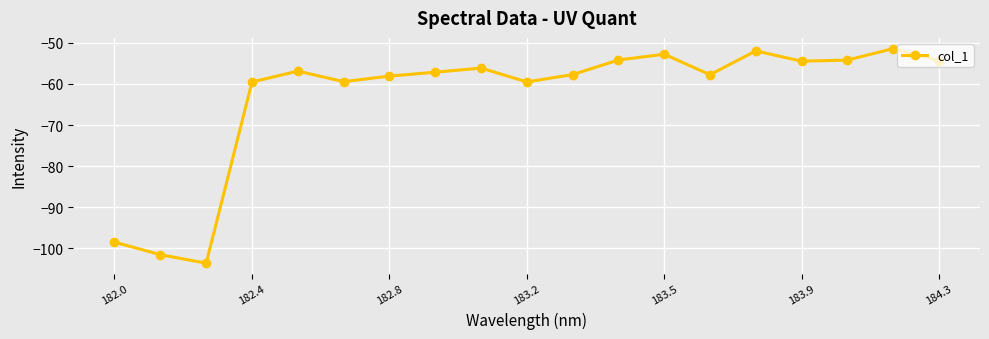

What is the value of the 12th point from the left?

-54.2